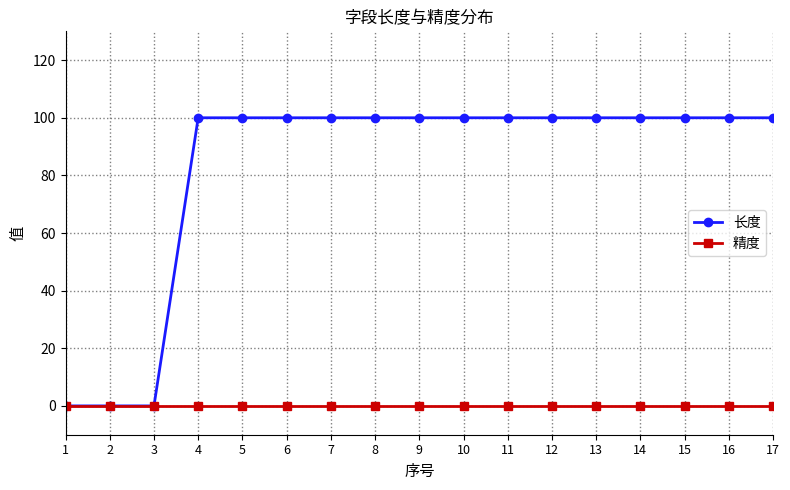

Which series has the largest total across all categories?

长度